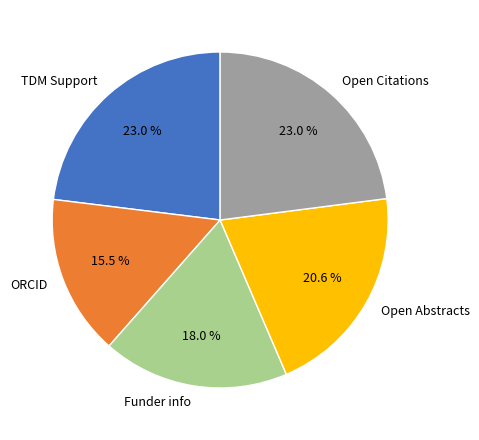

Does any single category account for the majority?

No